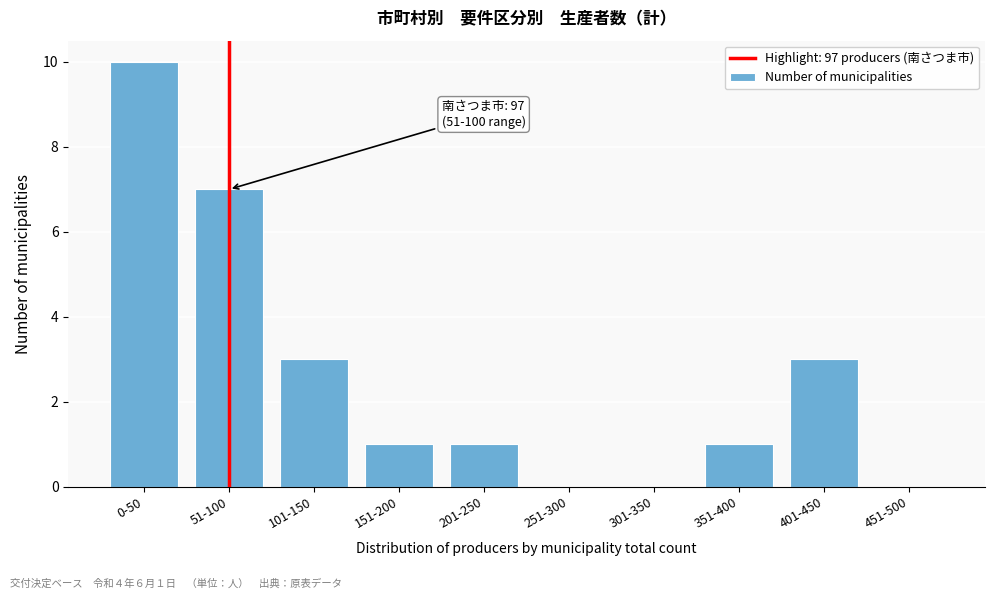

Reading right to left, list all the values displayed in this chart.

451-500=0	401-450=3	351-400=1	301-350=0	251-300=0	201-250=1	151-200=1	101-150=3	51-100=7	0-50=10